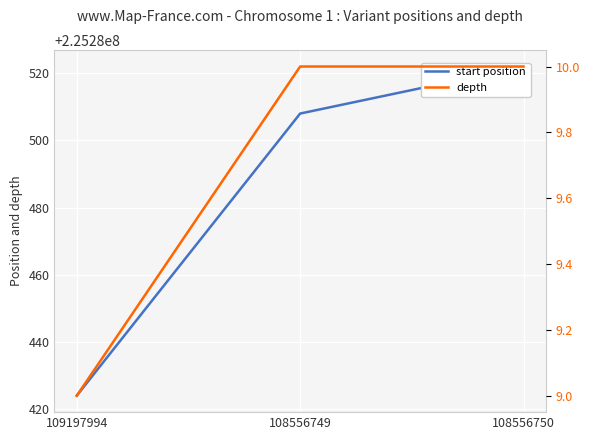

At 108556749, list the series in order from largest to smallest.

start position, depth